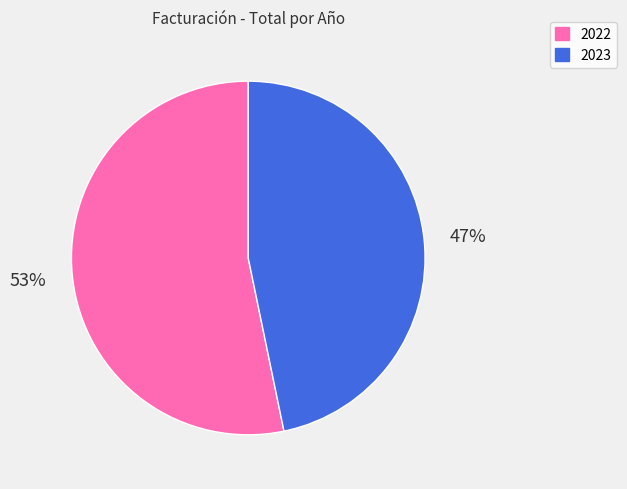

The 2022 slice represents 53% of the pie. True or false?

True